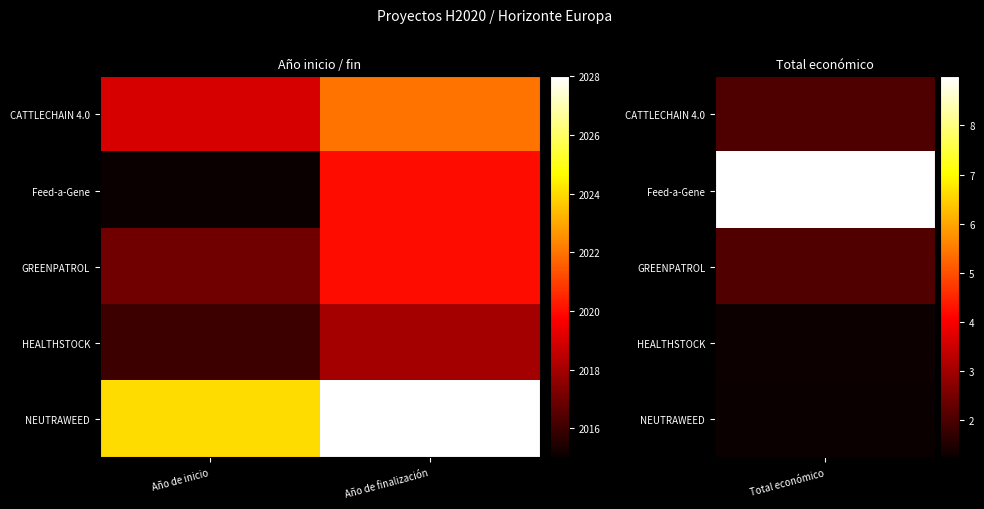

Reading right to left, list all the values displayed in this chart.

CATTLECHAIN 4.0: Año de finalización=2022	Año de inicio=2019
Feed-a-Gene: Año de finalización=2020	Año de inicio=2015
GREENPATROL: Año de finalización=2020	Año de inicio=2017
HEALTHSTOCK: Año de finalización=2018	Año de inicio=2016
NEUTRAWEED: Año de finalización=2028	Año de inicio=2024